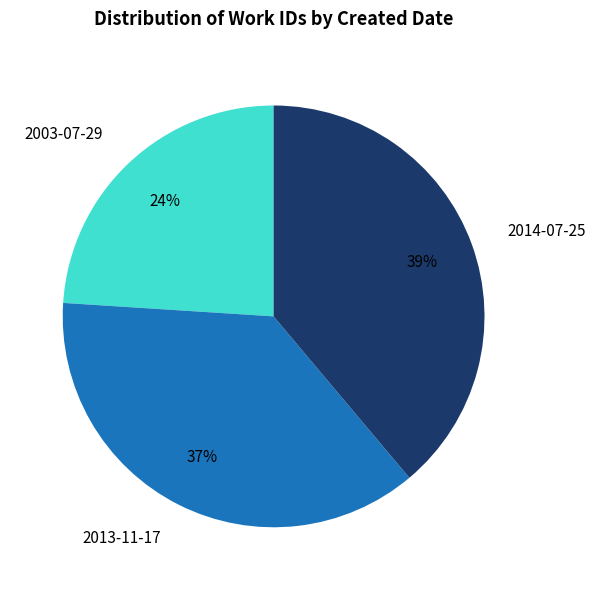

What is the largest slice in the pie chart?

2014-07-25